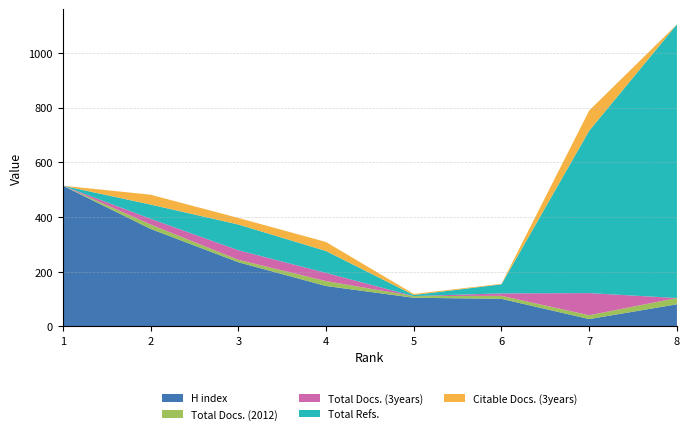

Reading right to left, transcribe all the data shown in this chart.

H index: 81	27	101	105	148	235	357	515
Total Docs. (2012): 23	14	11	6	18	9	16	0
Total Docs. (3years): 0	81	9	0	30	35	21	0
Total Refs.: 1001	594	33	4	80	94	52	0
Citable Docs. (3years): 0	74	2	4	33	24	36	0